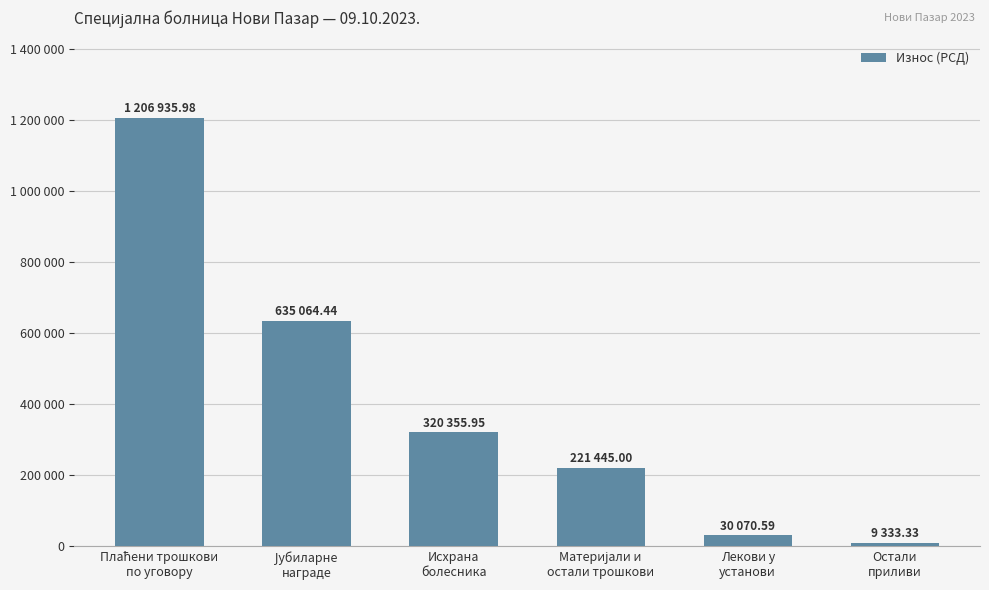

Reading left to right, extract all data points from this chart.

Плаћени трошкови
по уговору=1206936.0	Јубиларне
награде=635064.4	Исхрана
болесника=320356.0	Материјали и
остали трошкови=221445.0	Лекови у
установи=30070.6	Остали
приливи=9333.3